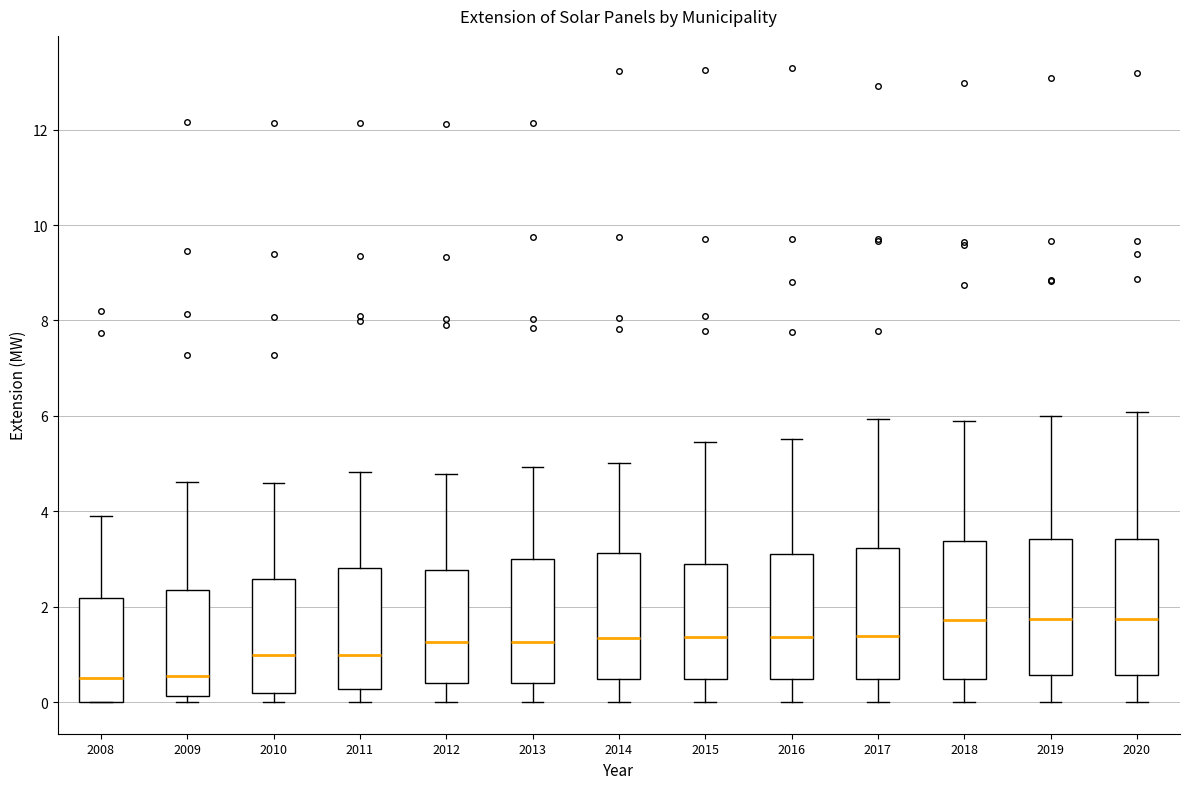

Where does the upper whisker of the box at x = 2020 end on the y-axis? The values are not printed on the chart, so give them approximately, as read against the axis.

6.0